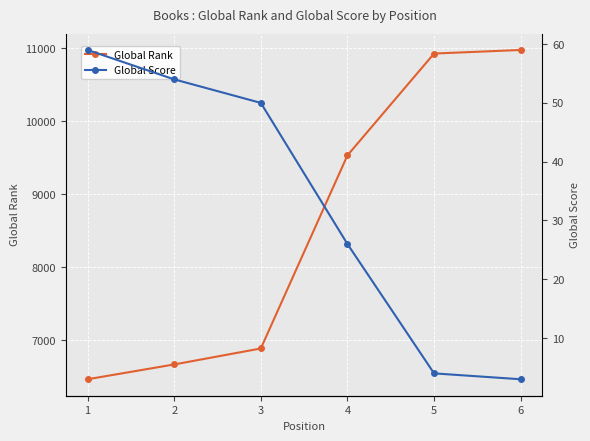

Reading left to right, what are all the values shown in this chart?

Global Rank: 6464	6667	6886	9533	10929	10978
Global Score: 59	54	50	26	4	3